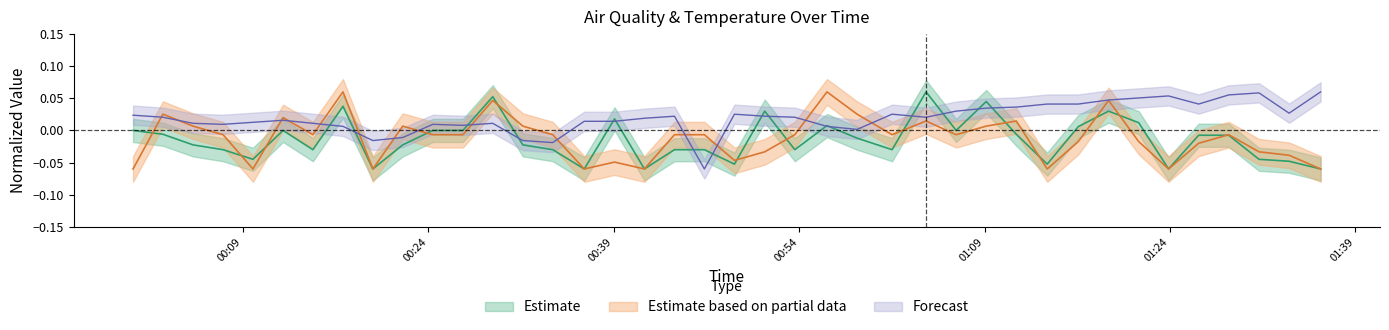

How many values in the BME280_temperature series exceed 0?

35